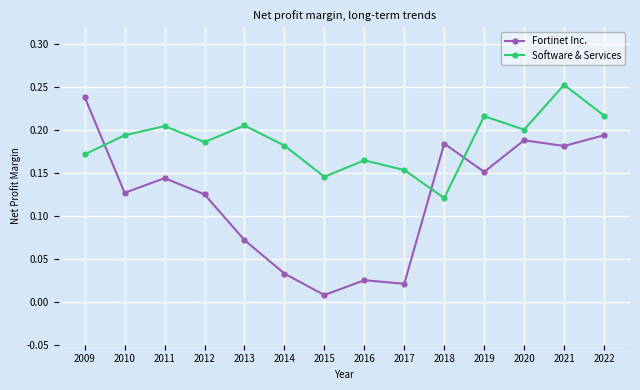

What are all the series names shown in the legend?

Fortinet Inc., Software & Services